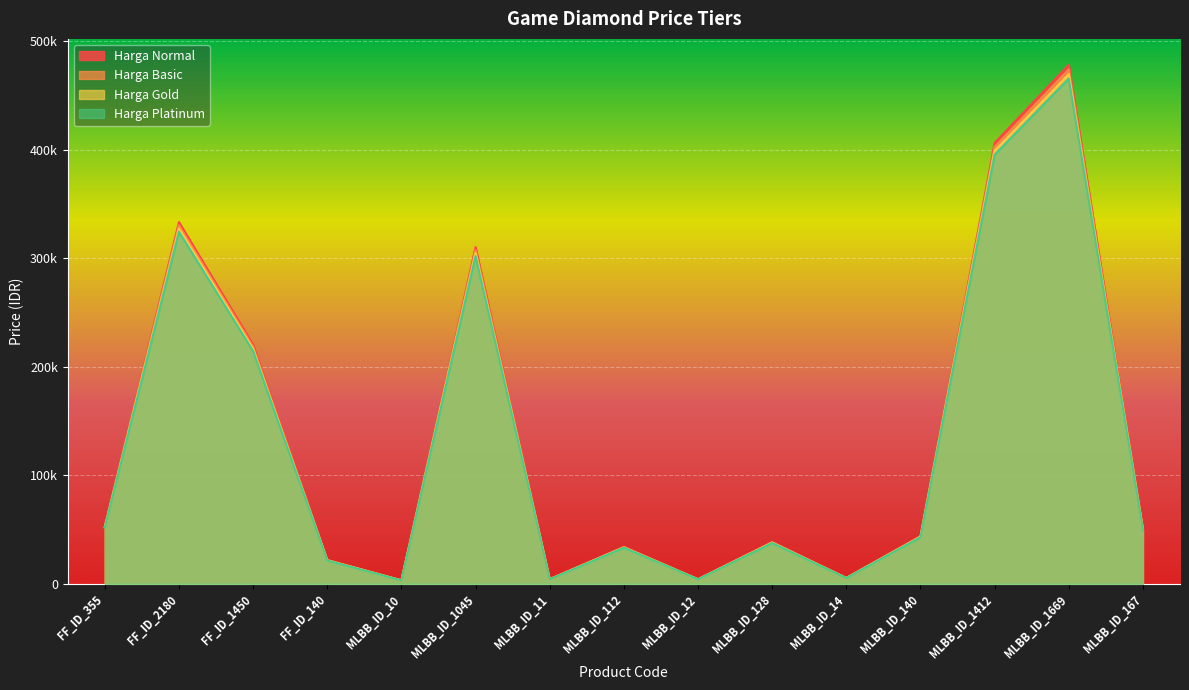

Where is Harga Gold nearest to the value 236517?

FF_ID_1450